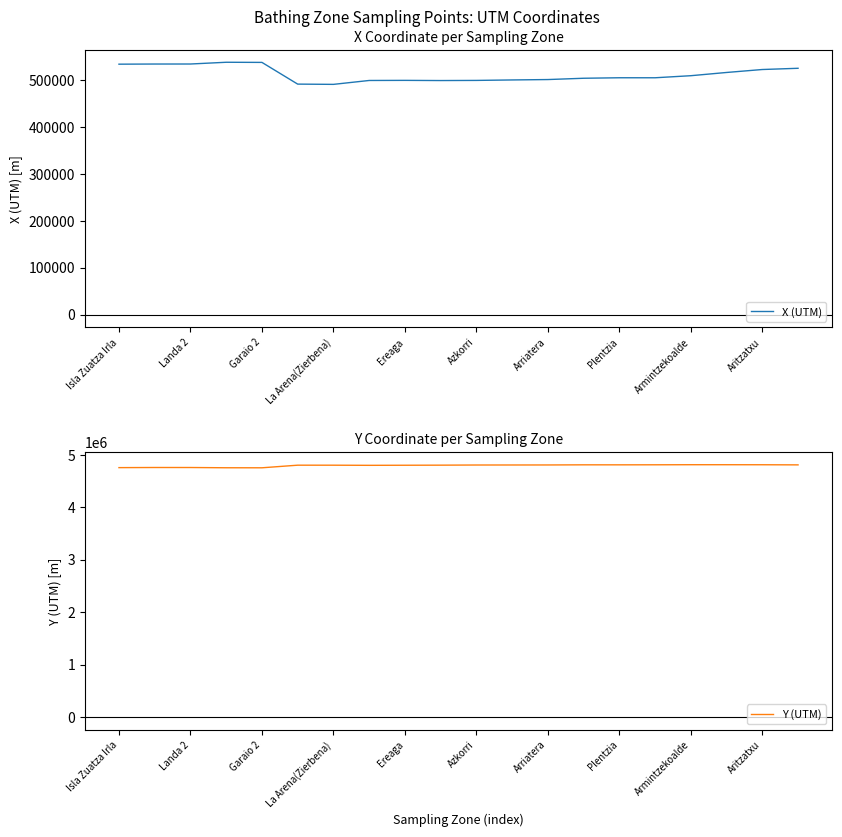

List the series in order of their overall mean, lowest first.

X (UTM), Y (UTM)